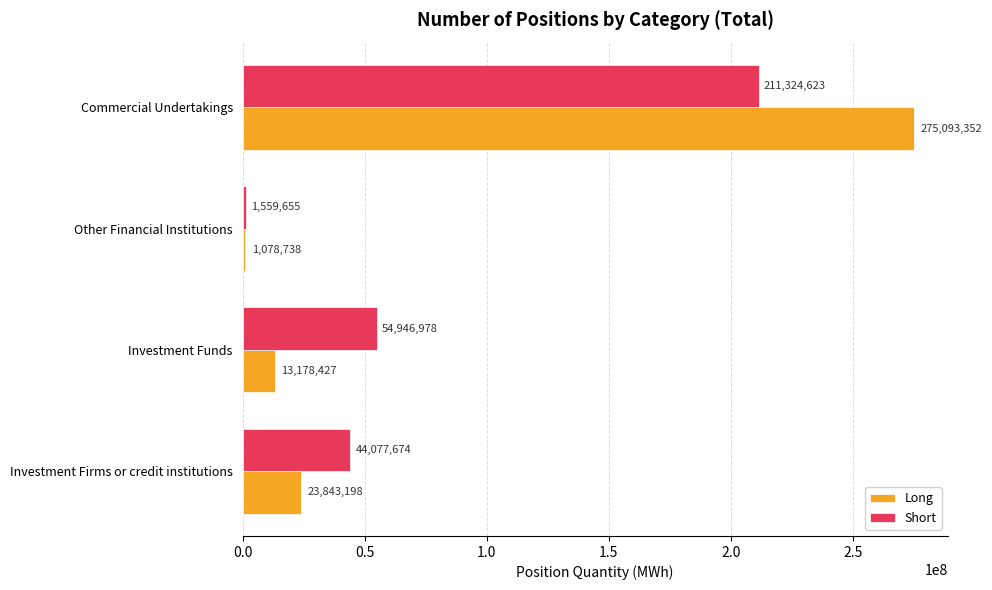

What is the difference between the maximum and minimum values in the Short series?

209764968.1